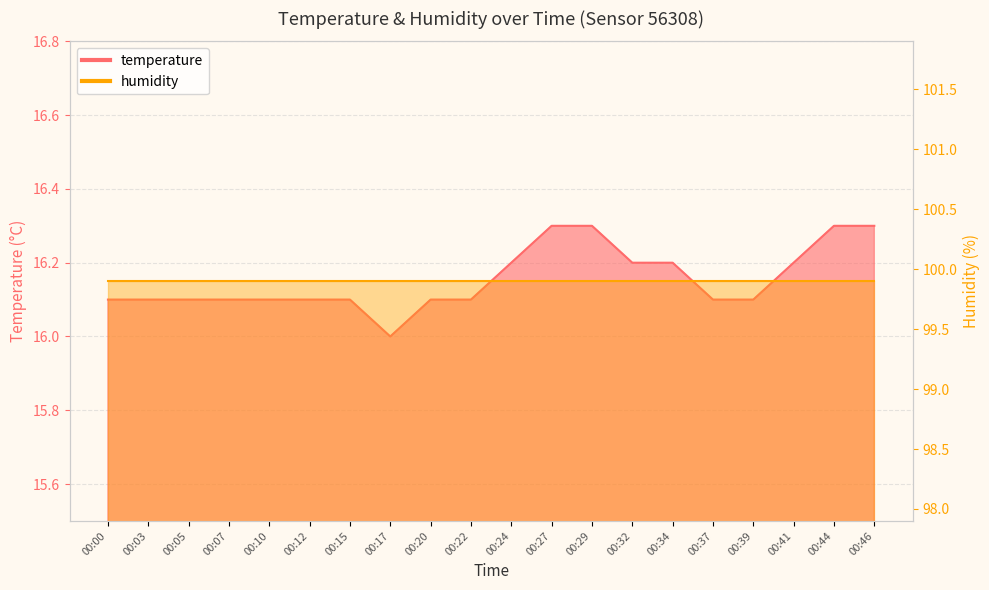

What is the value of the 18th point from the left?

16.2